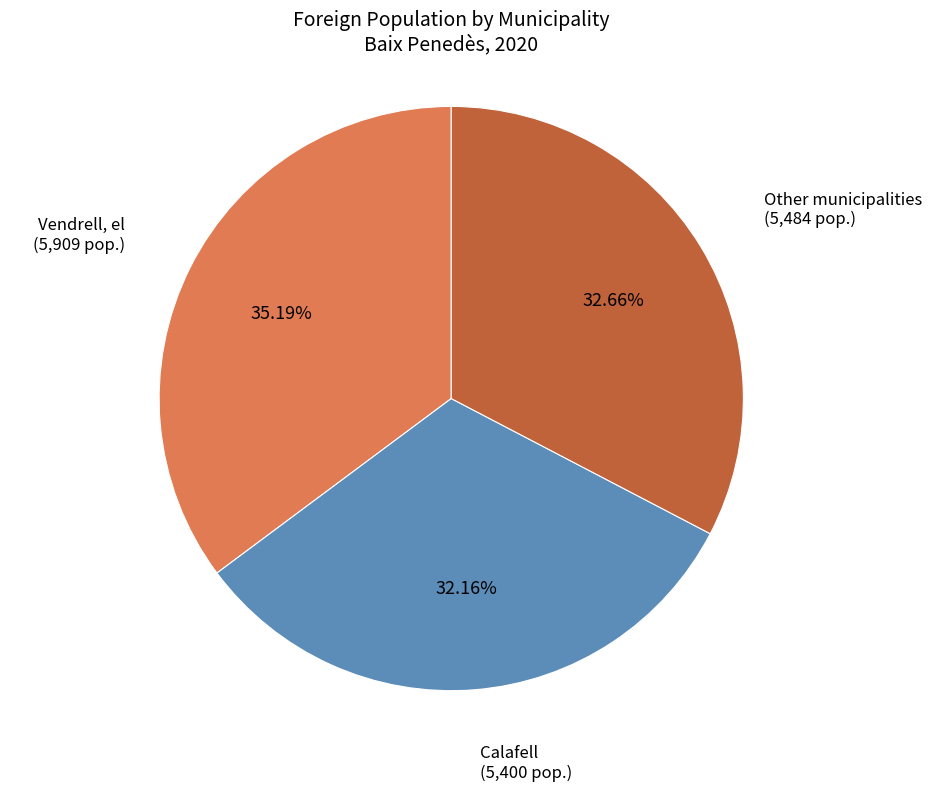

To the nearest percent, what percentage of the pie is Other municipalities?

33%